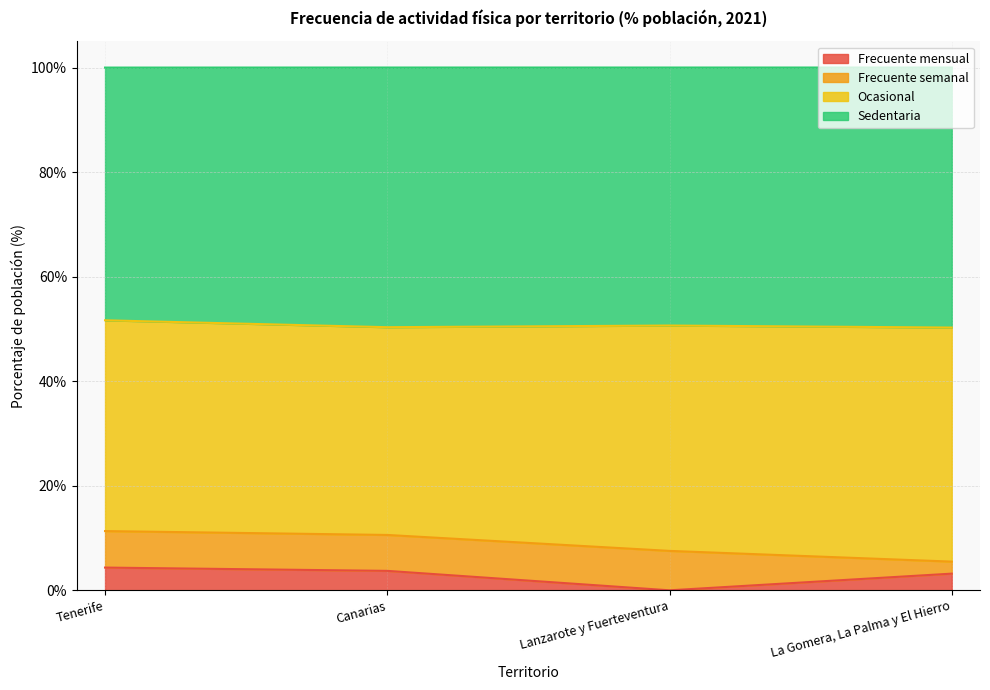

How many lines are shown in the chart?

4